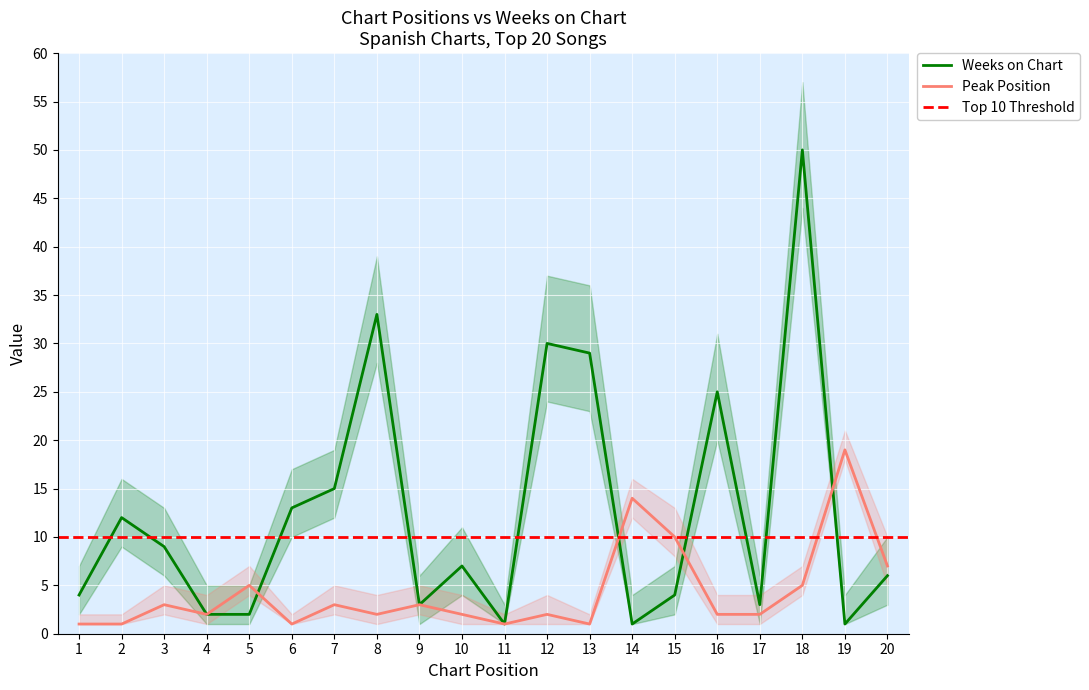

List the labels in order of Peak Position value, largest first.

19, 14, 15, 20, 5, 18, 3, 7, 9, 4, 8, 10, 12, 16, 17, 1, 2, 6, 11, 13